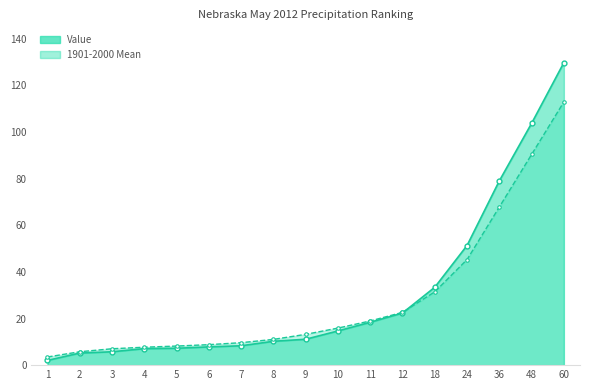

The Value series shows 1.4 at 1. True or false?

False